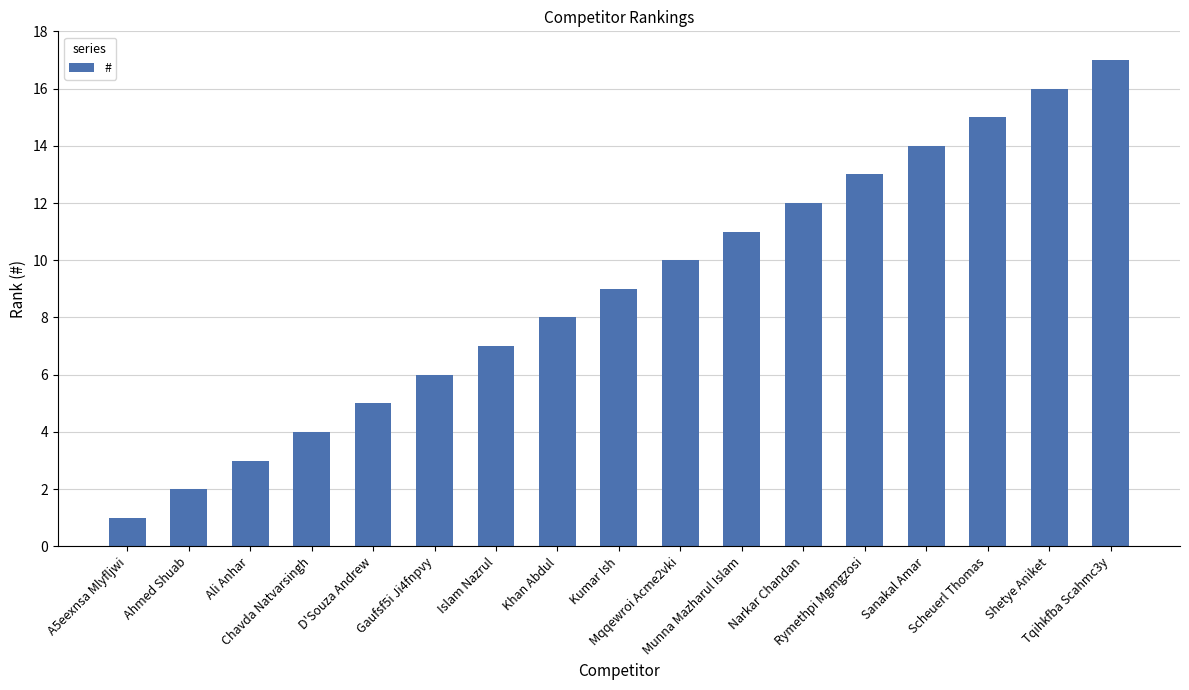

Rank the categories by value from lowest to highest.

A5eexnsa Mlyfljwi, Ahmed Shuab, Ali Anhar, Chavda Natvarsingh, D'Souza Andrew, Gaufsf5i Ji4fnpvy, Islam Nazrul, Khan Abdul, Kumar Ish, Mqqewroi Acme2vki, Munna Mazharul Islam, Narkar Chandan, Rymethpi Mgmgzosi, Sanakal Amar, Scheuerl Thomas, Shetye Aniket, Tqihkfba Scahmc3y